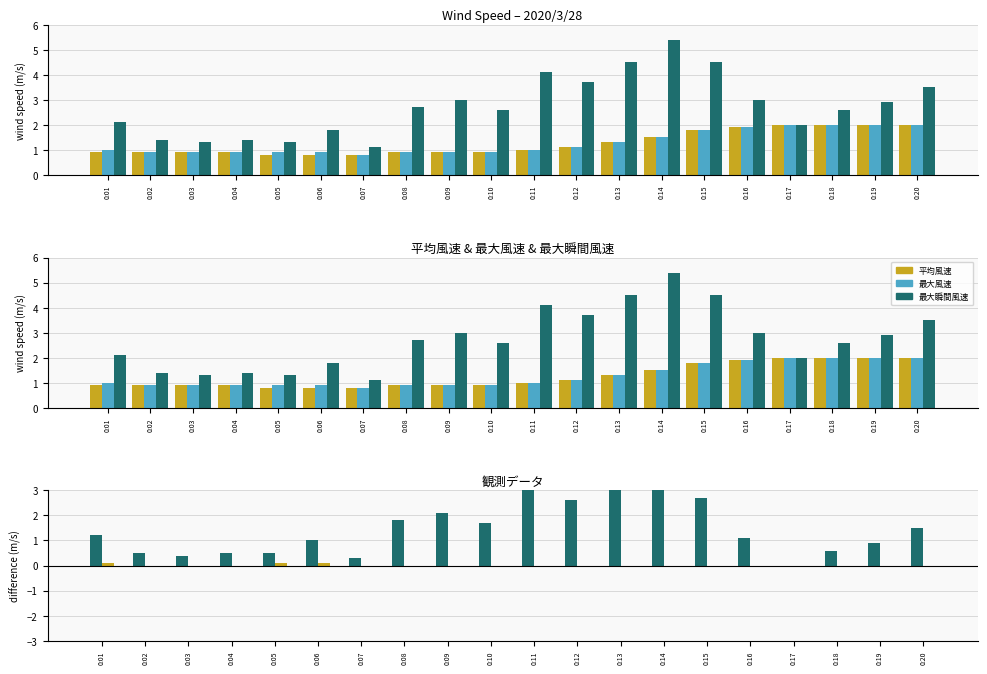

What is the spread (max minus min) of values at 0:12?

3.7